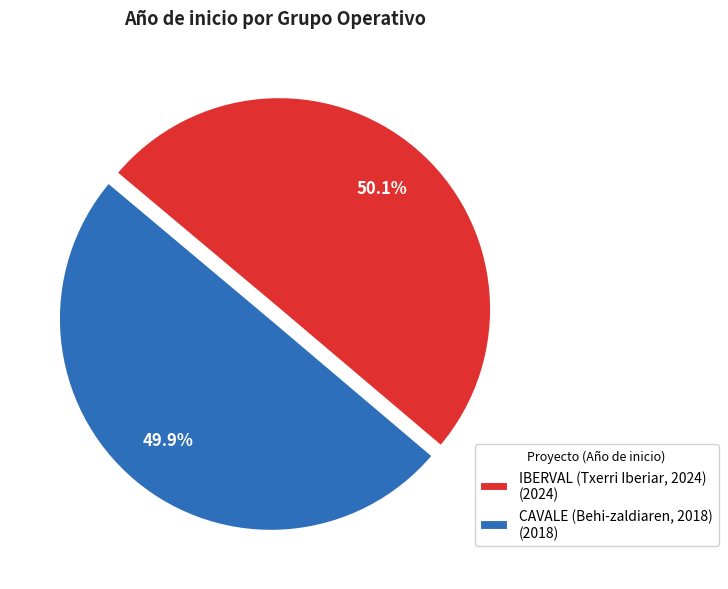

What portion of the pie excludes CAVALE (Behi-zaldiaren, 2018) (2018)?

50.1%